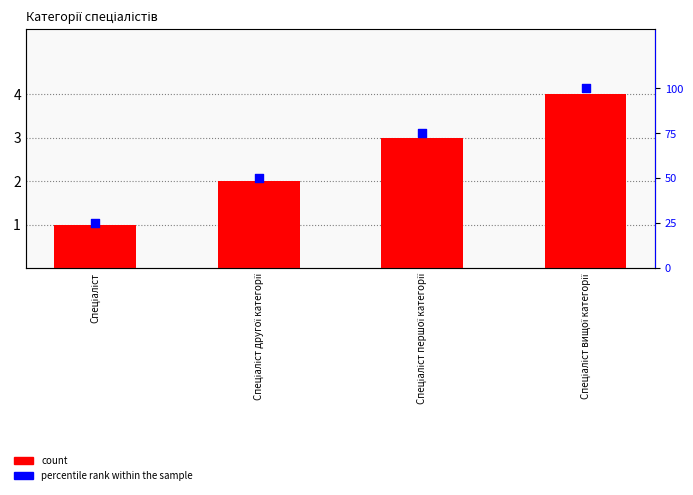

Which series reaches the minimum Y coordinate?

count